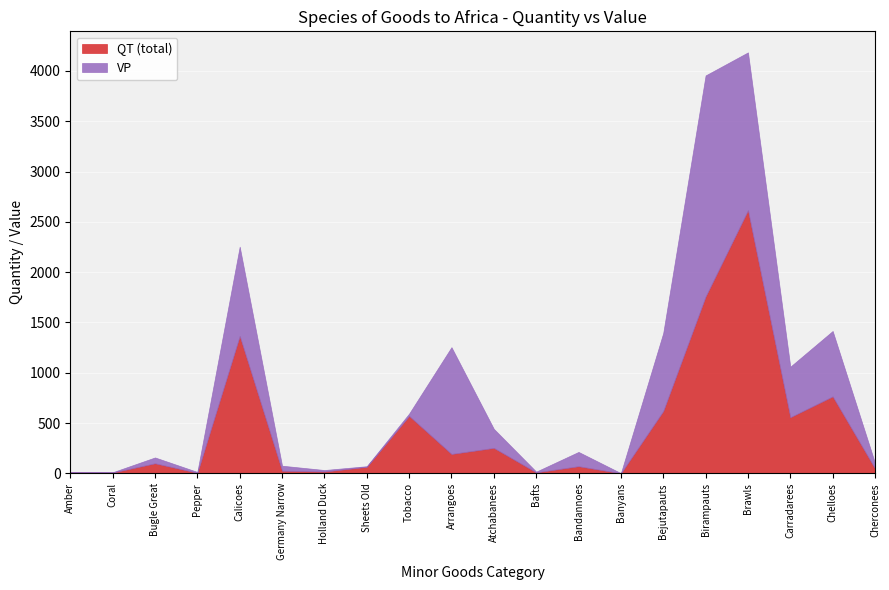

What value does the QT (total) series have at Coral?

8